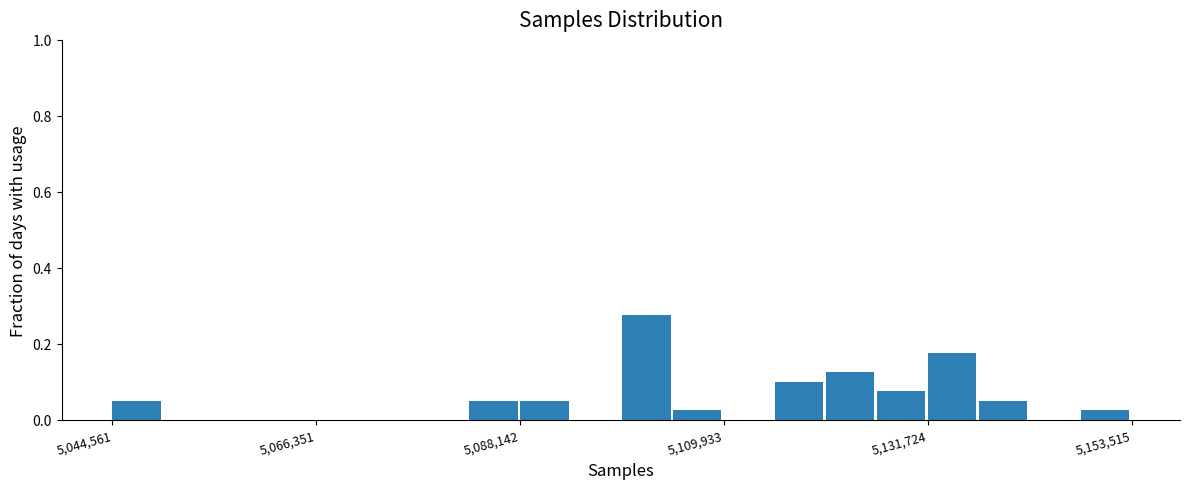

Around what value on the x-axis is the tallest bar? Give the approximate position of its centre, as read against the axis.

5100000